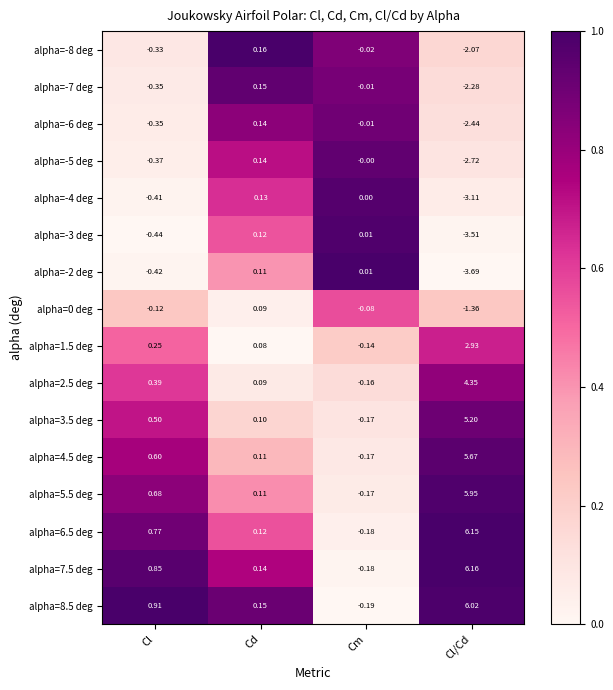

At which label is alpha=-8 deg closest to 0?

Cm